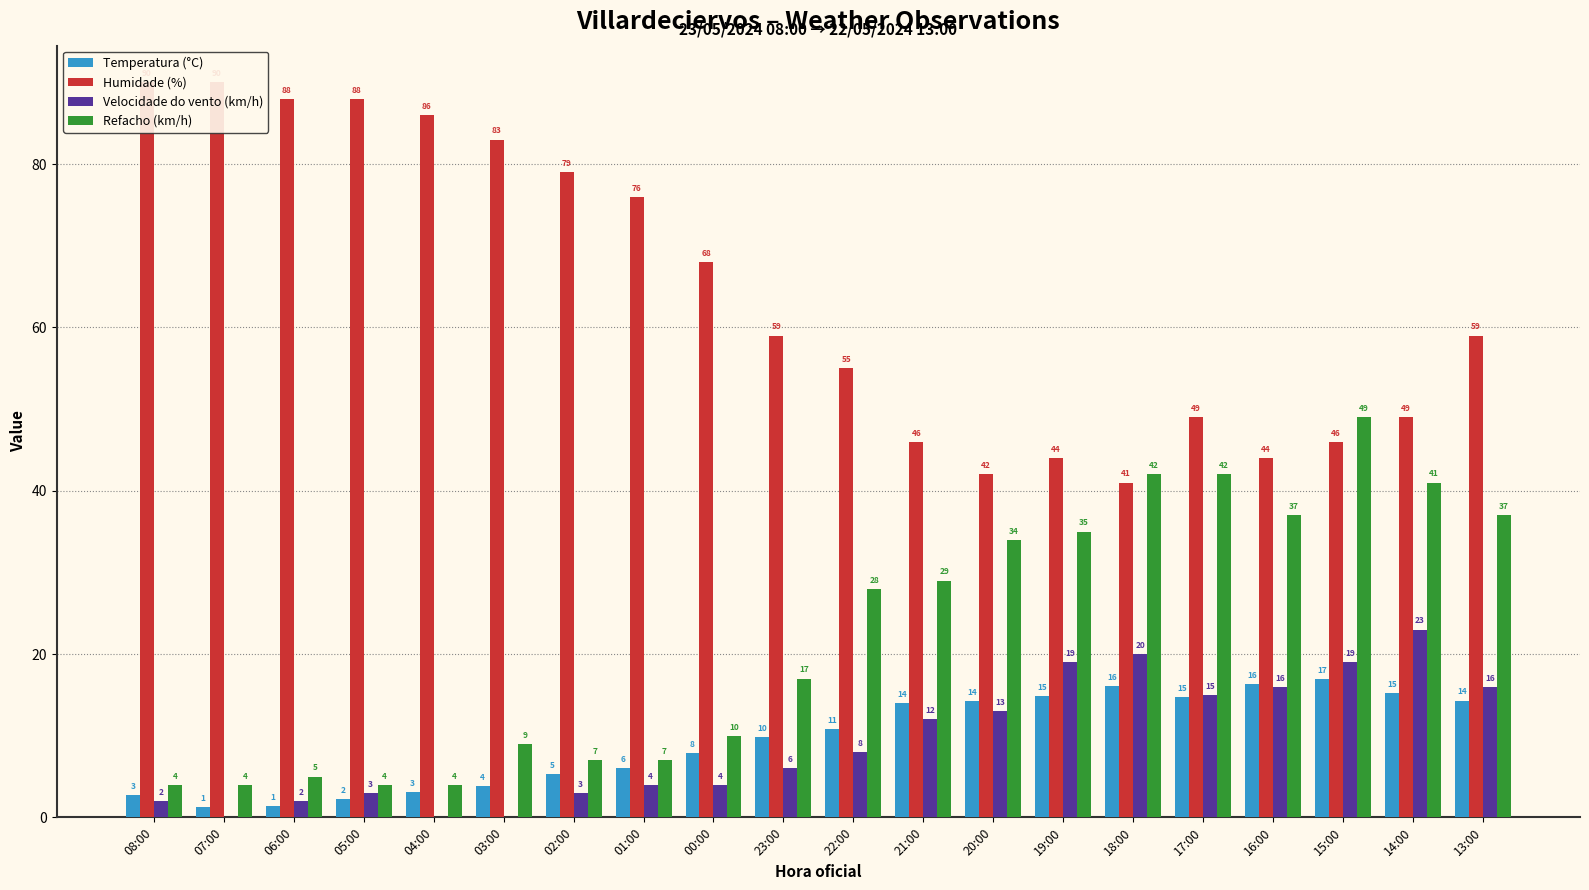

Where is Humidade (%) nearest to the value 65?

00:00